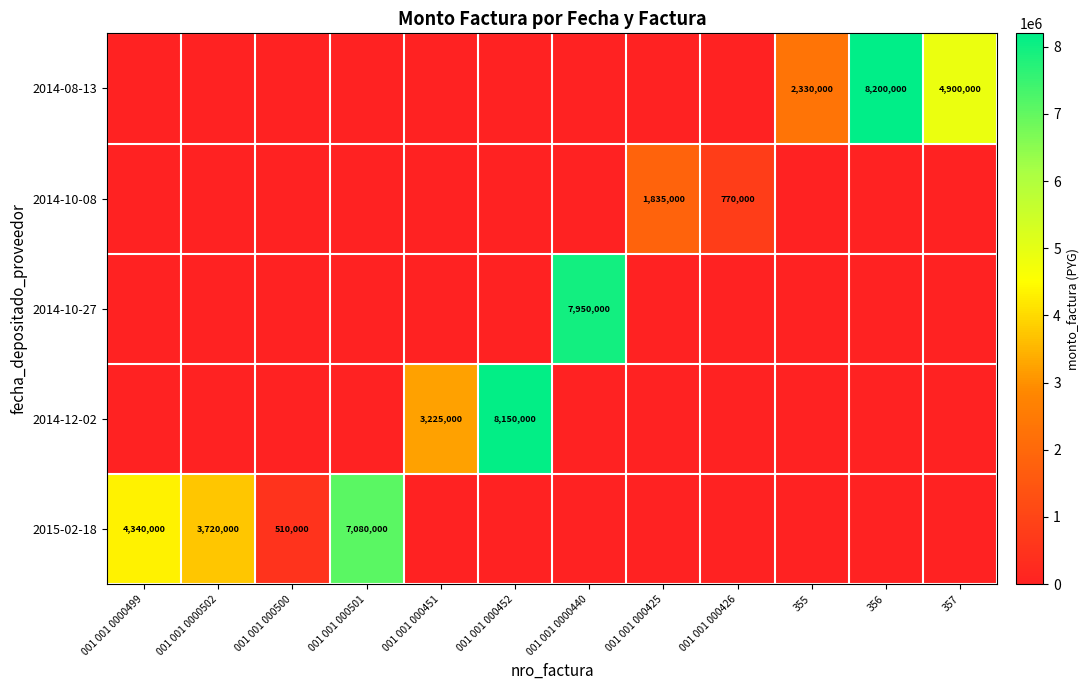

List the labels in order of 2014-10-27 value, smallest first.

001 001 0000499, 001 001 0000502, 001 001 000500, 001 001 000501, 001 001 000451, 001 001 000452, 001 001 000425, 001 001 000426, 355, 356, 357, 001 001 0000440